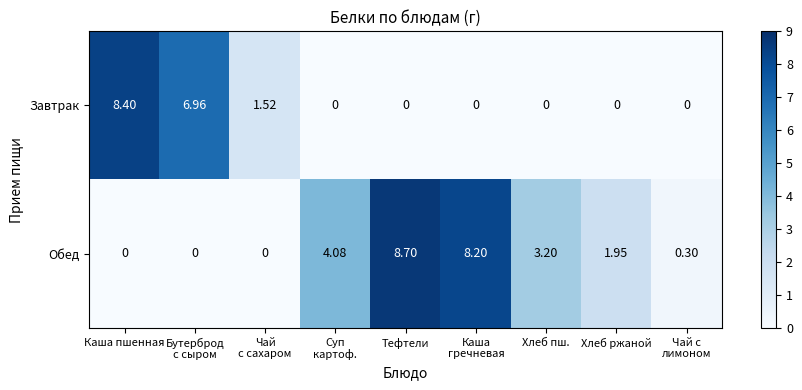

What is the total value across all series at Хлеб пш.?

3.2